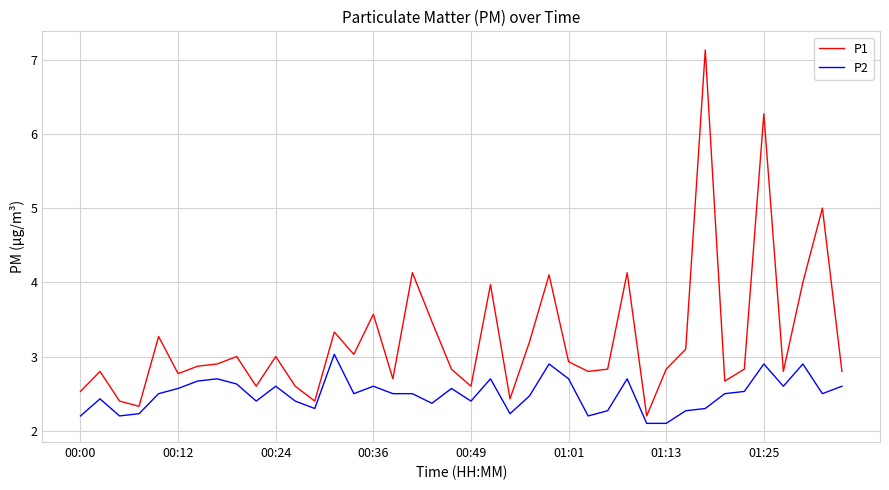

Which series has the largest total across all categories?

P1